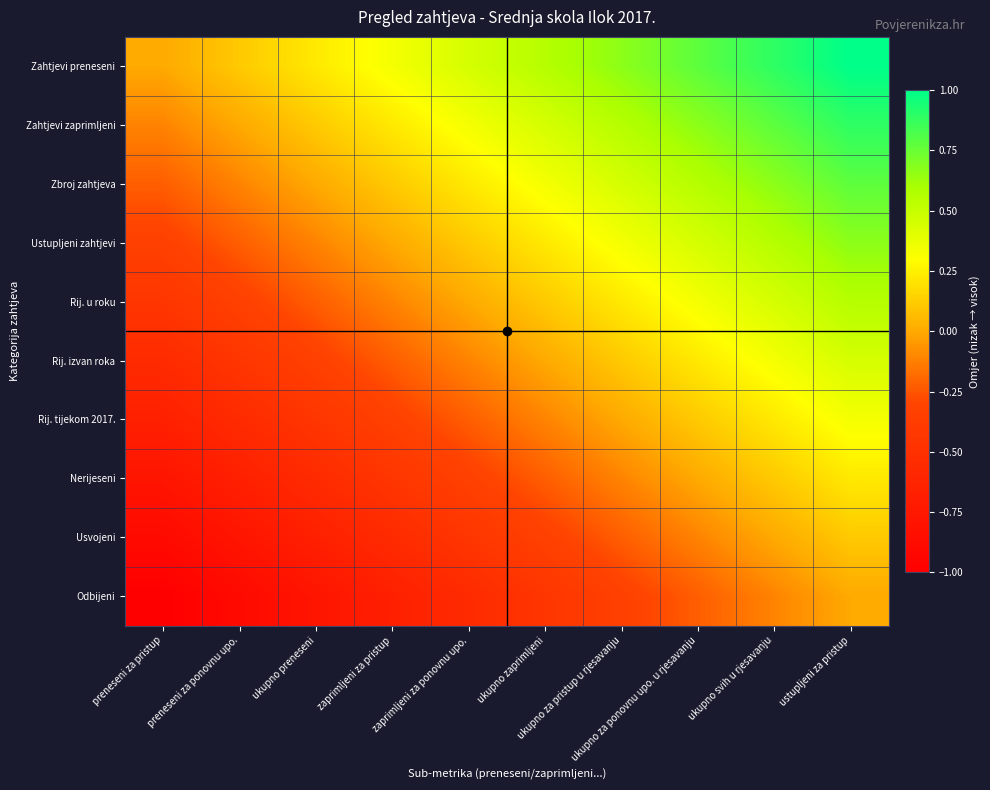

At which category is the sum across all series the highest?

ustupljeni za pristup